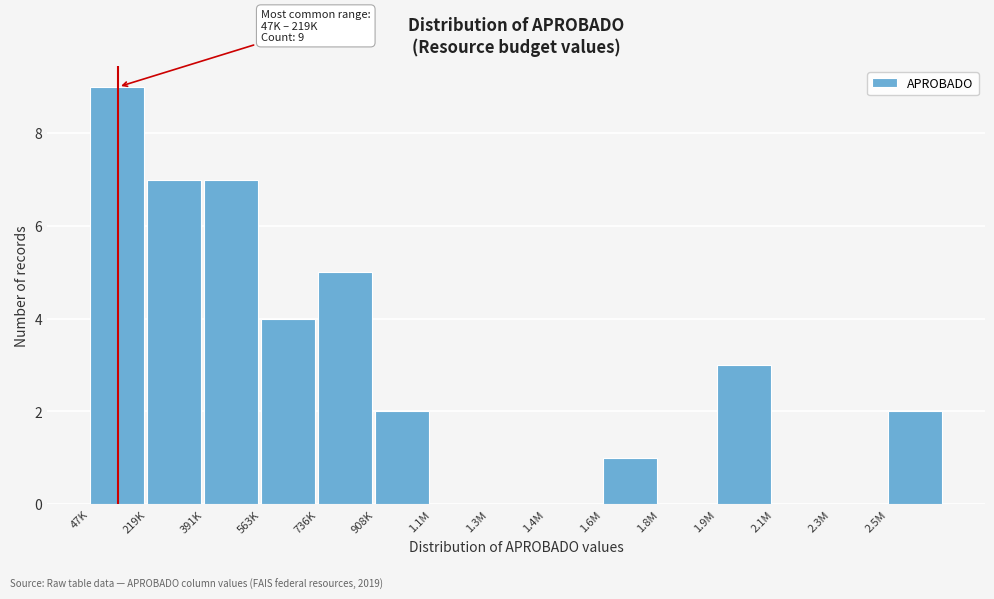

Reading left to right, extract all data points from this chart.

47K=9	219K=7	391K=7	563K=4	736K=5	908K=2	1.1M=0	1.3M=0	1.4M=0	1.6M=1	1.8M=0	1.9M=3	2.1M=0	2.3M=0	2.5M=2